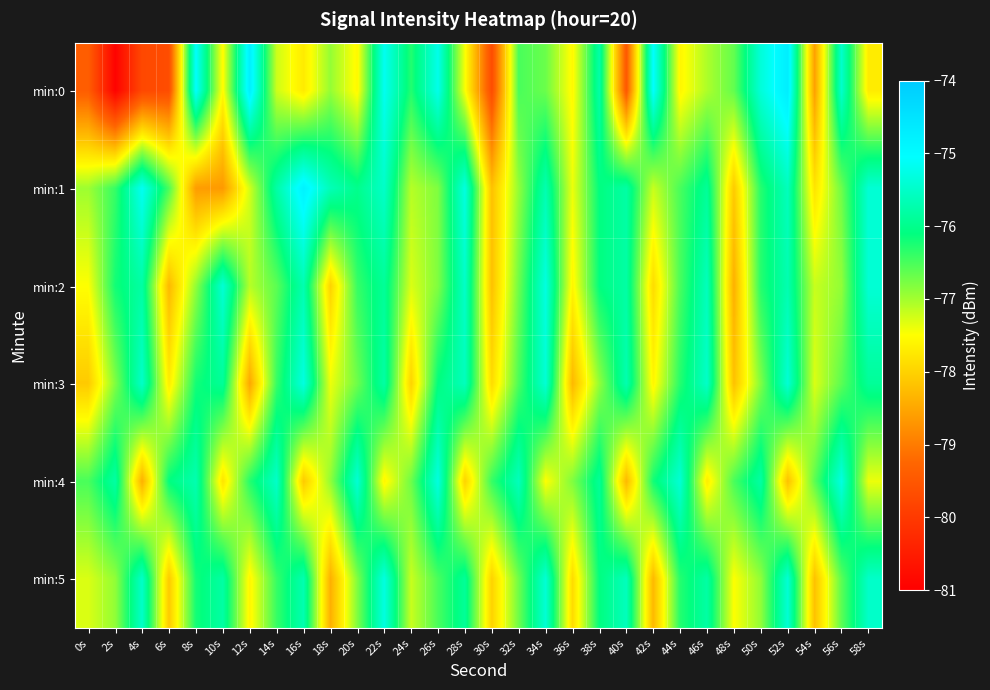

Between 54s and 16s, which is larger?

16s